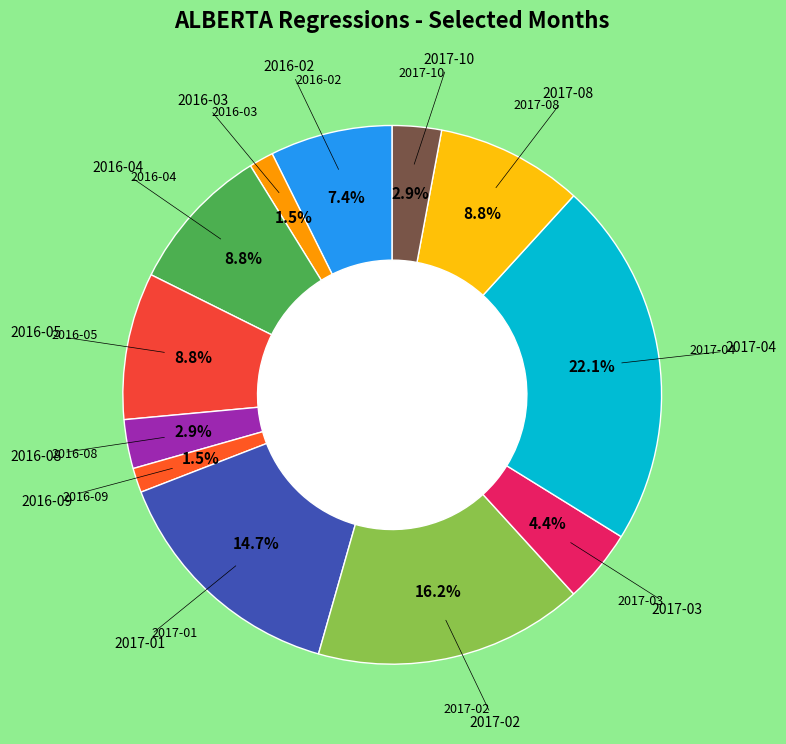

Is there a majority slice in this chart?

No